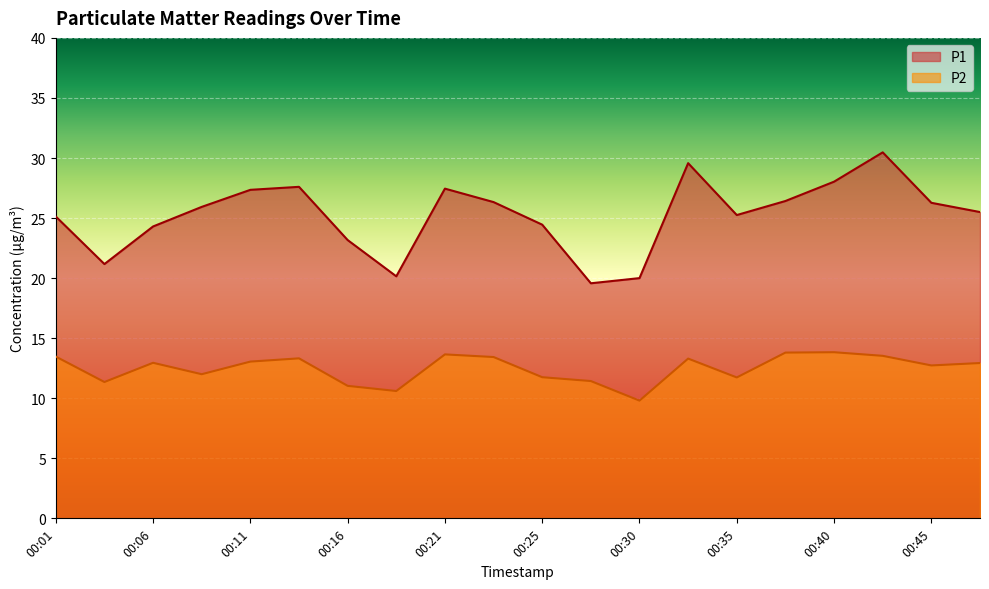

True or false: P2 has a value of 13.5 at 00:01.

True